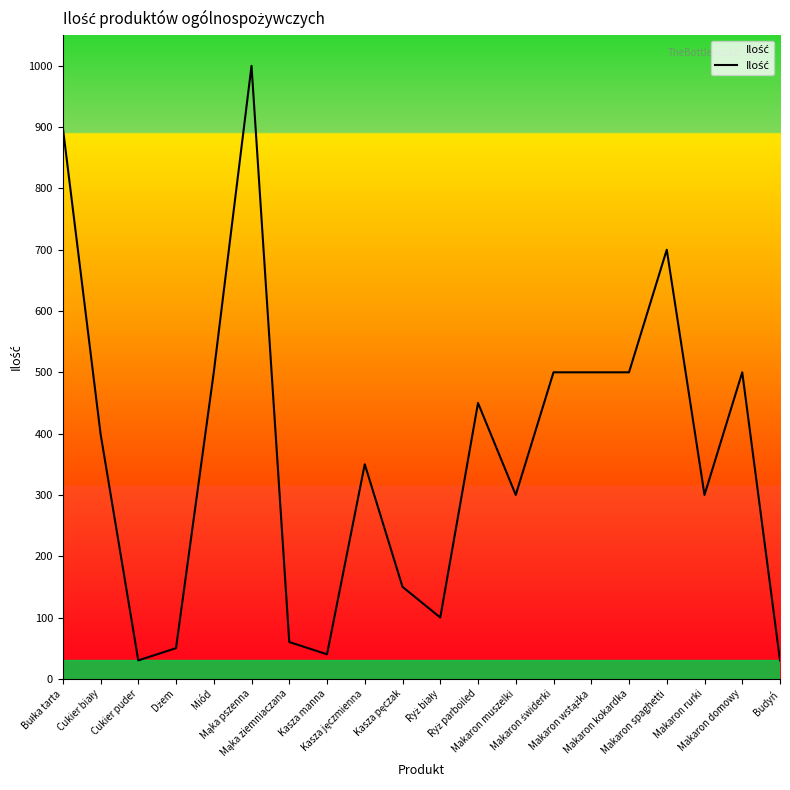

What is the minimum value shown in the chart?

30